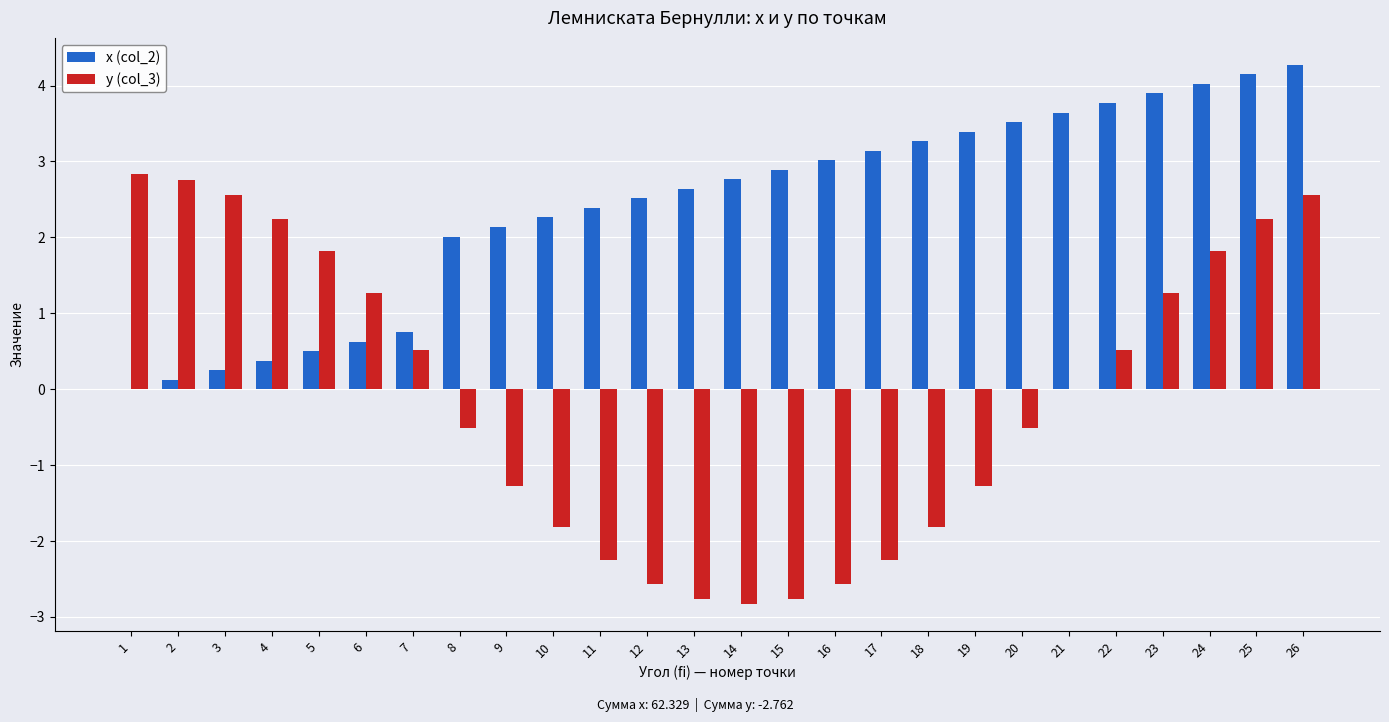

What are all the series names shown in the legend?

x (col_2), y (col_3)